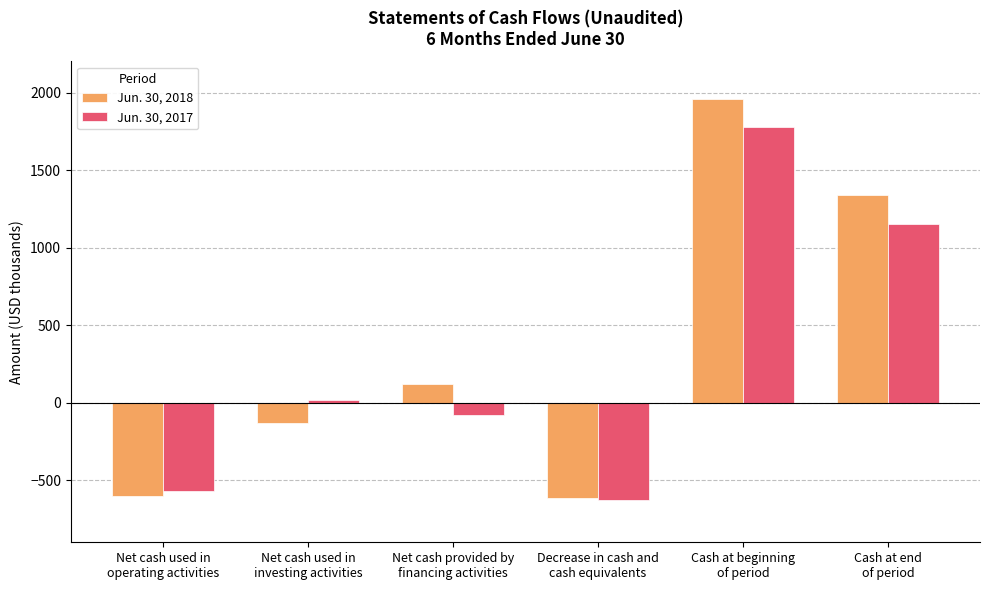

What is the label of the 4th bar from the right?

Net cash provided by
financing activities